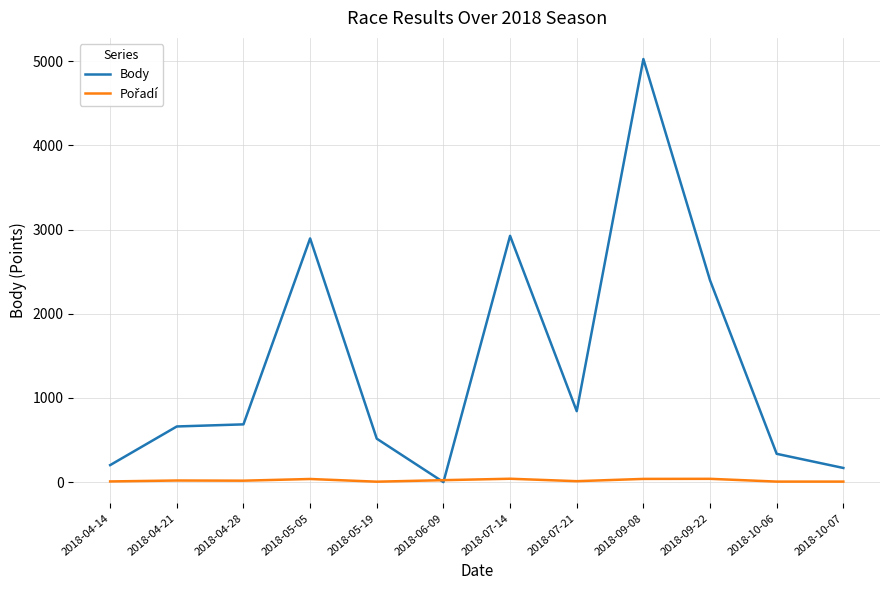

Where is Body nearest to the value 2513?

2018-09-22